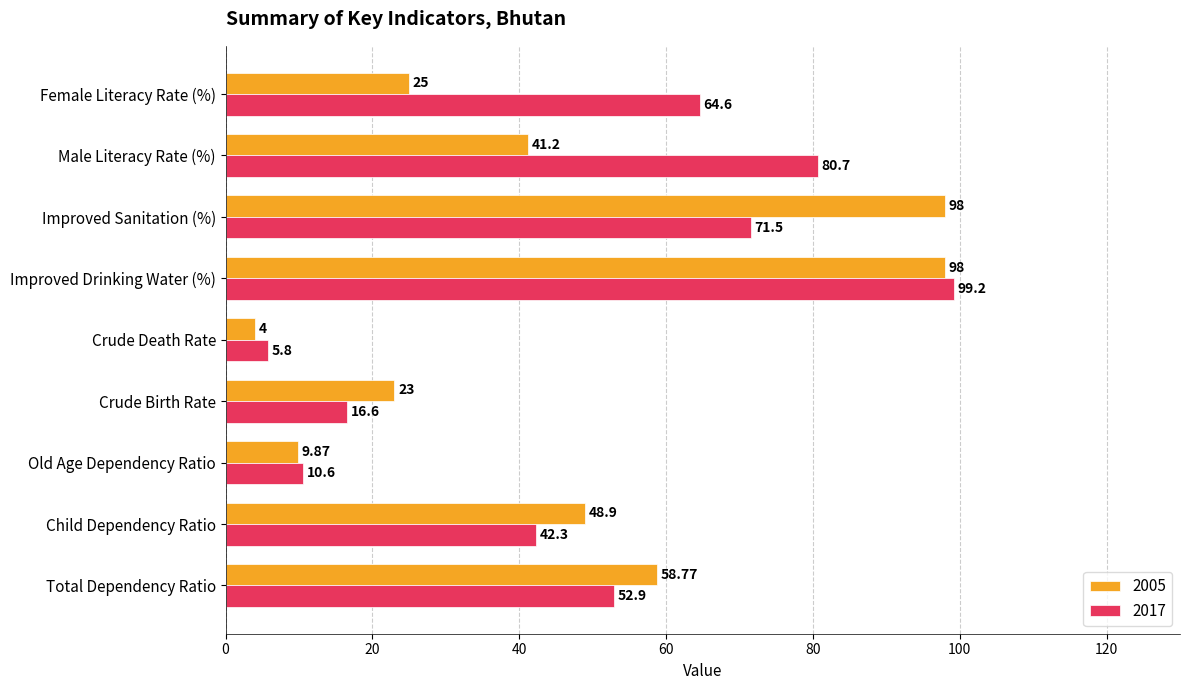

What value does the 2005 series have at Child Dependency Ratio?

48.9